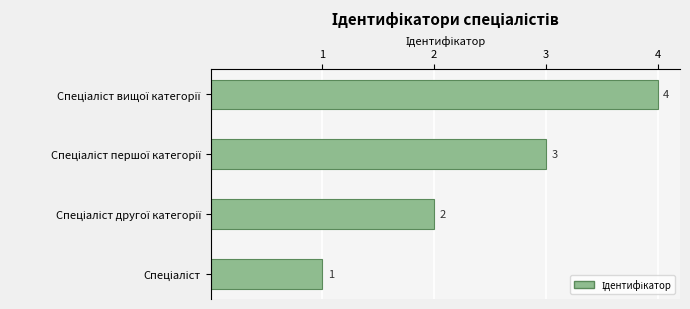

Count the values in the range 2 to 4.

3